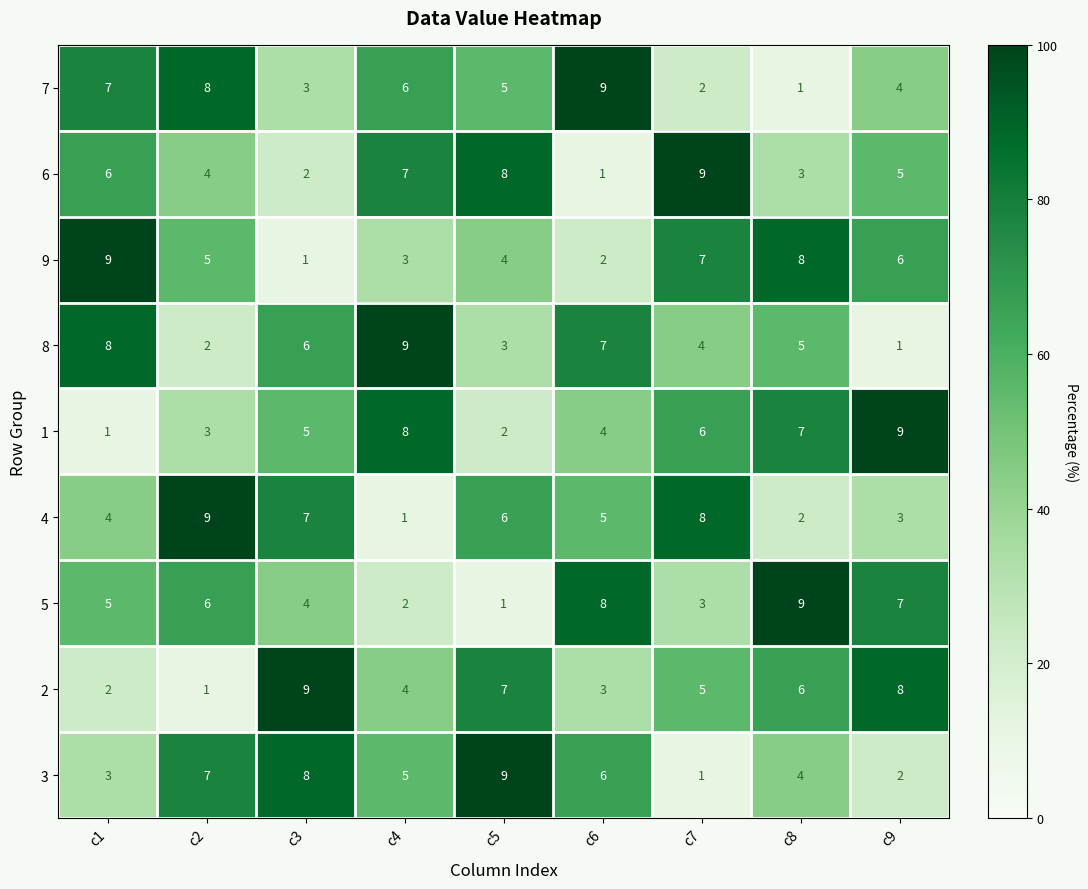

What is the total value across all series at c9?

45